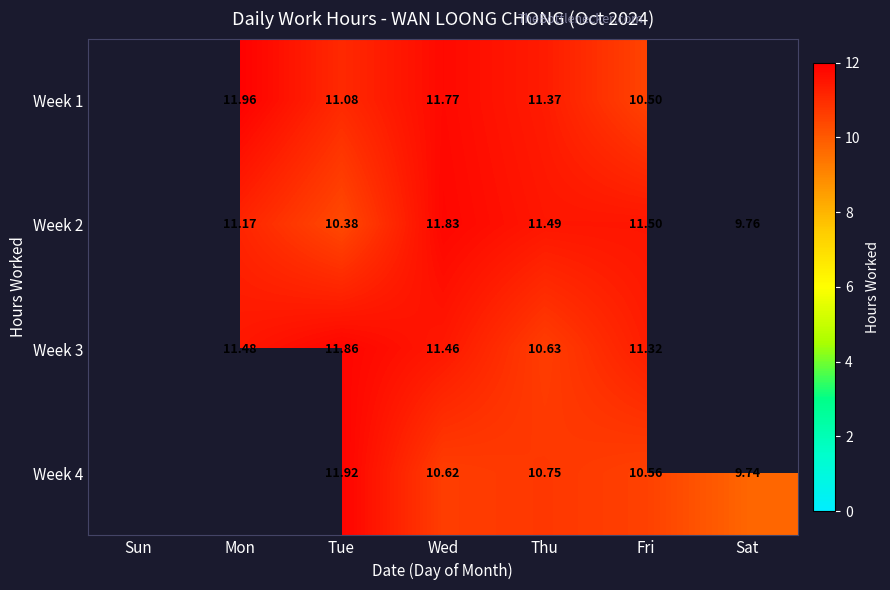

Rank the series at Thu from lowest to highest value.

Week 3, Week 4, Week 1, Week 2